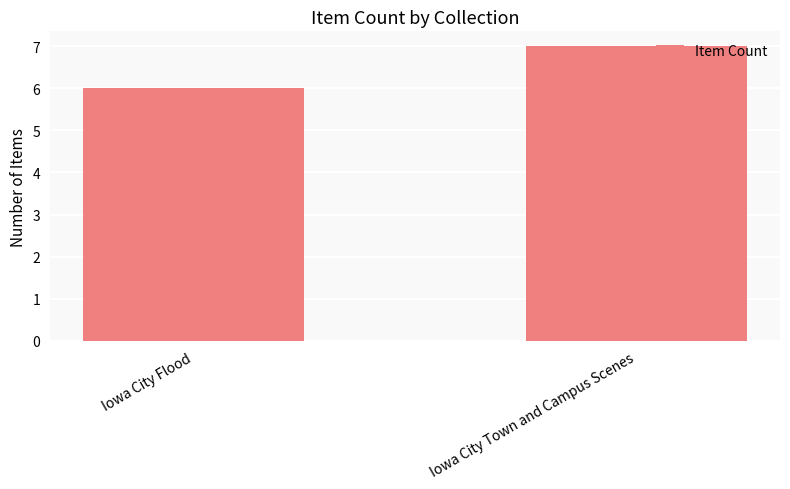

What is the change in value from Iowa City Flood to Iowa City Town and Campus Scenes?

+1